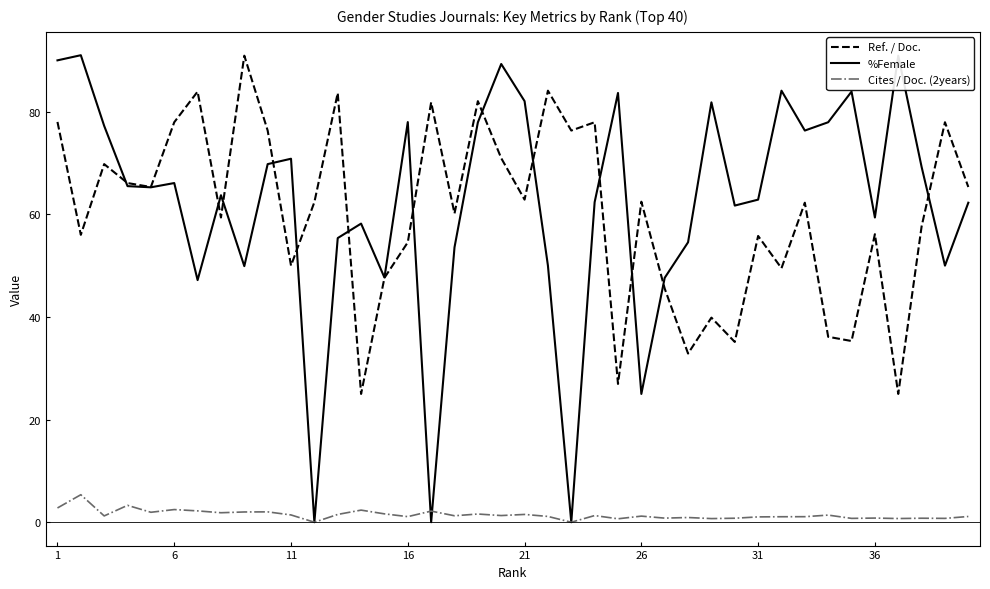

Which series has the widest spread of values?

%Female